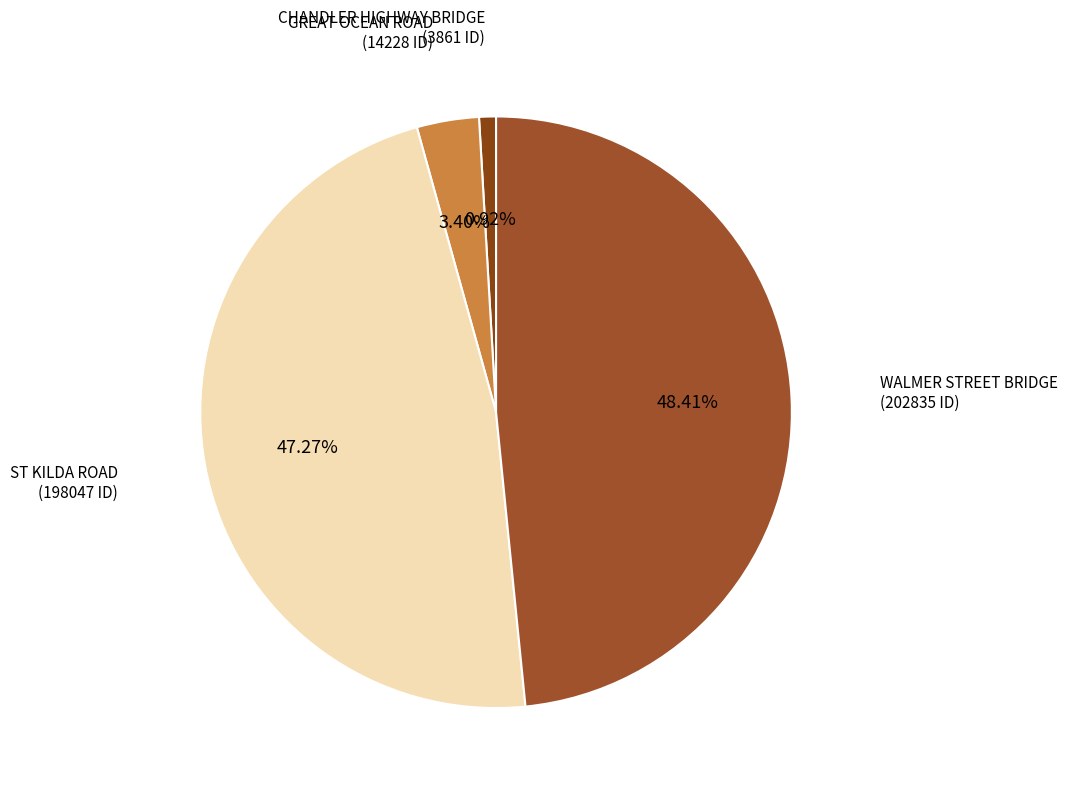

To the nearest percent, what portion does CHANDLER HIGHWAY BRIDGE represent?

1%